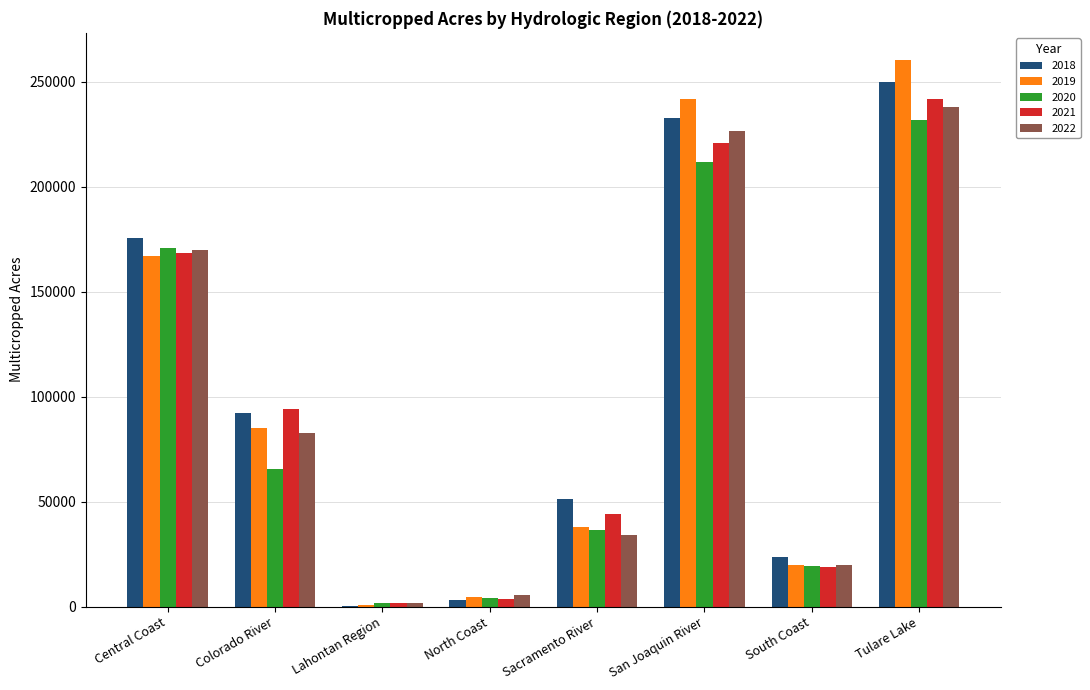

Is it true that 2018 equals 352984.9 at Tulare Lake?

False